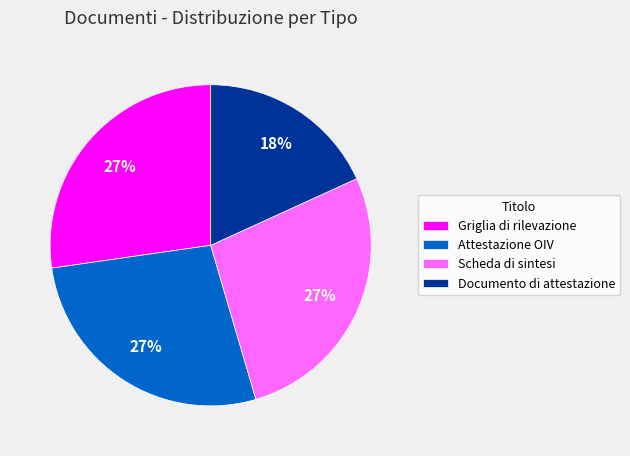

What percentage is the Attestazione OIV slice, to the nearest percent?

27%